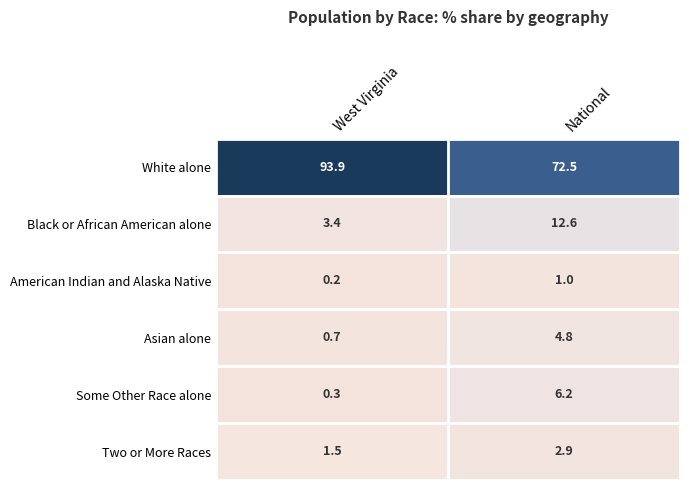

Which series has the widest spread of values?

White alone